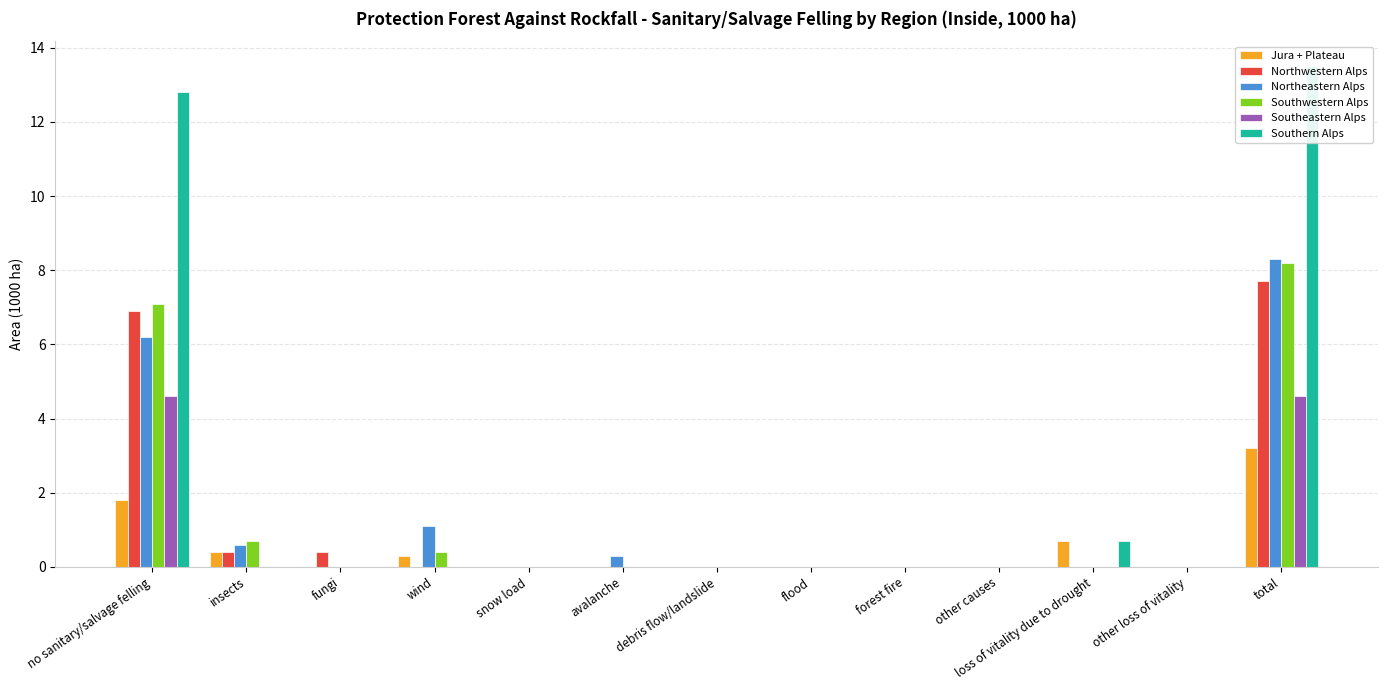

How many categories are shown in the chart?

13